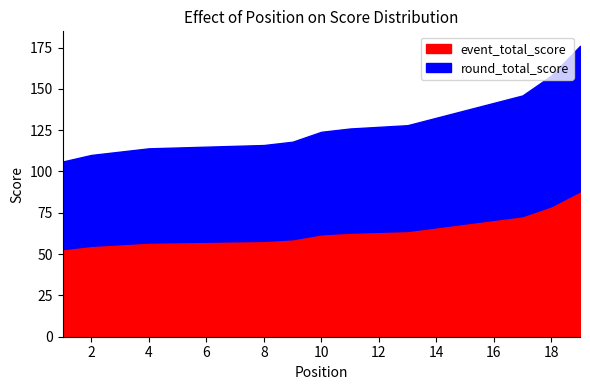

What is the total value across all series at 4?

114